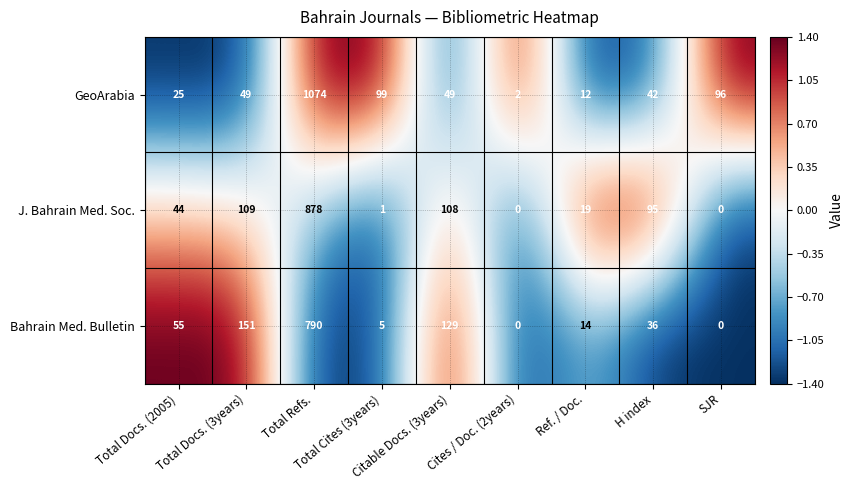

Which series has the largest range (max minus min)?

GeoArabia